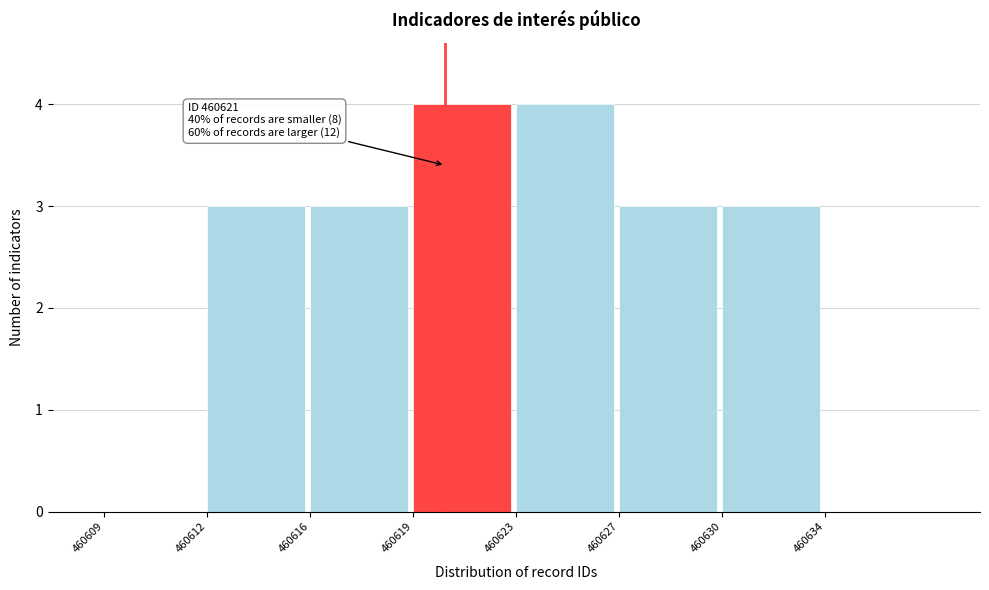

Reading left to right, transcribe all the data shown in this chart.

460609=0	460612=3	460616=3	460619=4	460623=4	460627=3	460630=3	460634=0